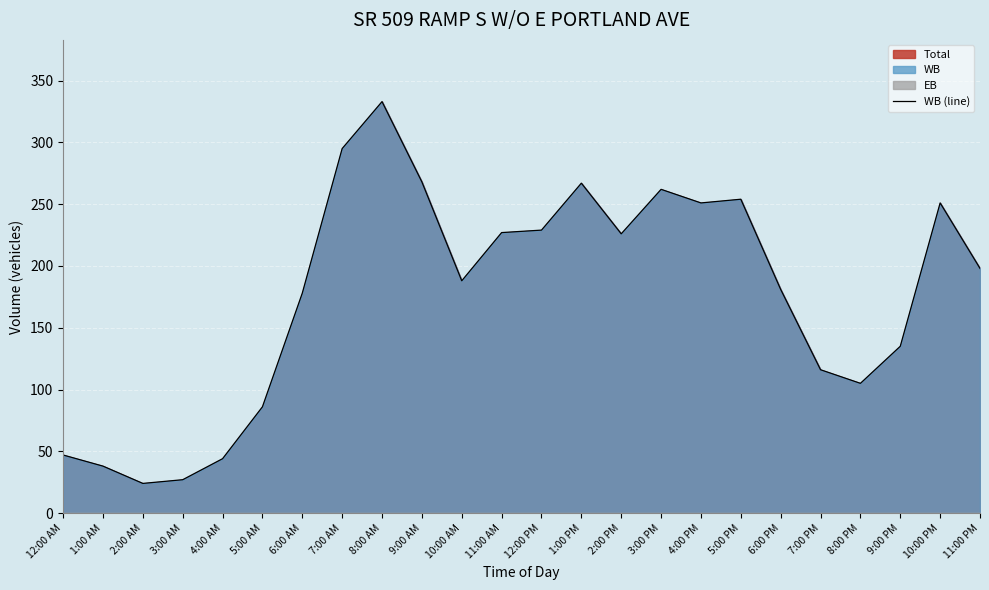

Which has a higher value, 5:00 PM or 6:00 PM?

5:00 PM